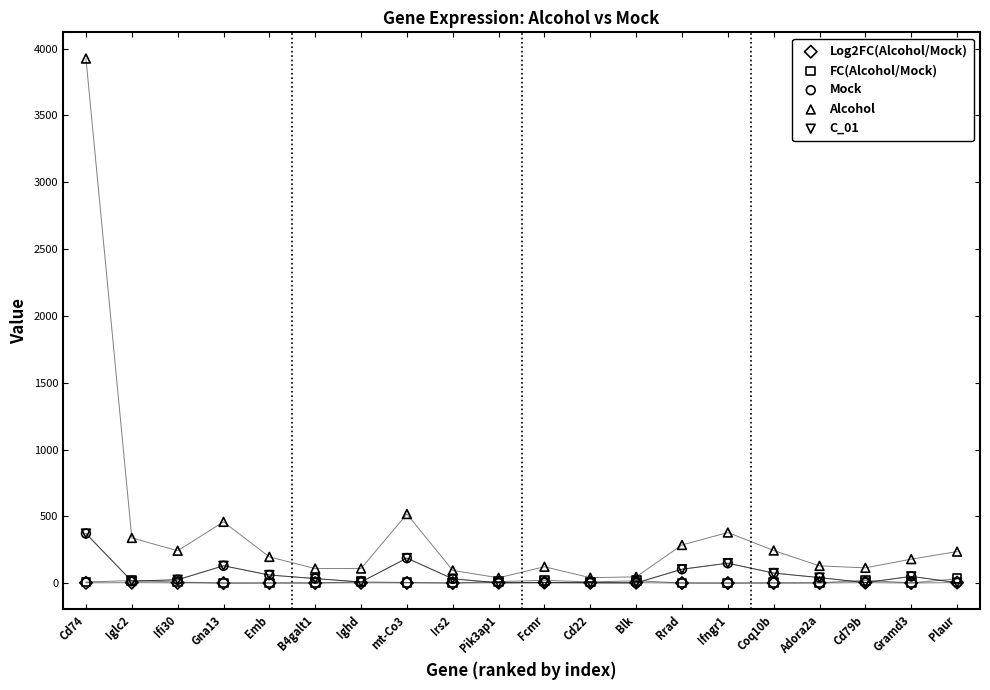

What are all the series names shown in the legend?

Log2FC(Alcohol/Mock), FC(Alcohol/Mock), Mock, Alcohol, C_01